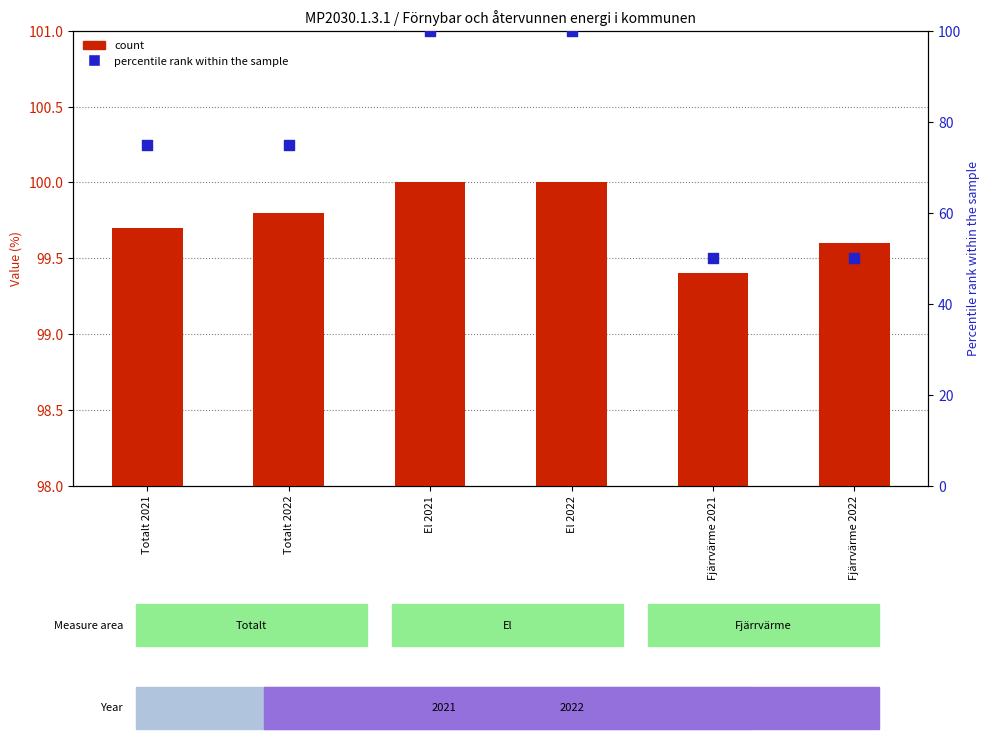

At how many categories does at least one series exceed 54?

6